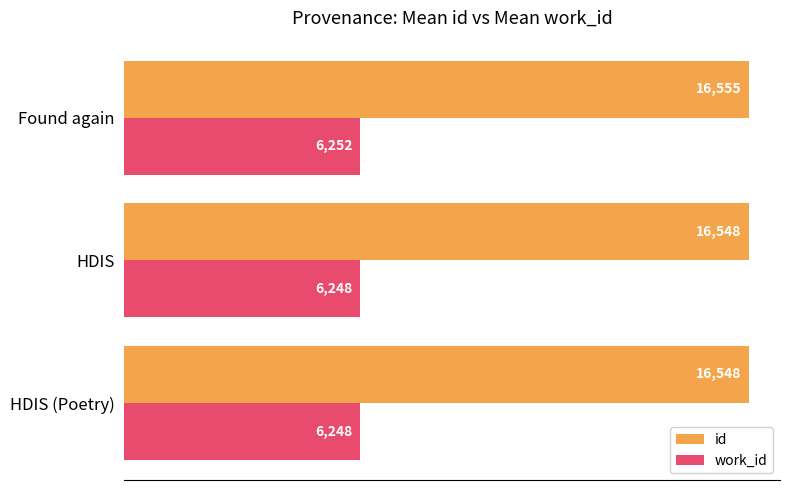

What is the minimum value for work_id?

6247.9